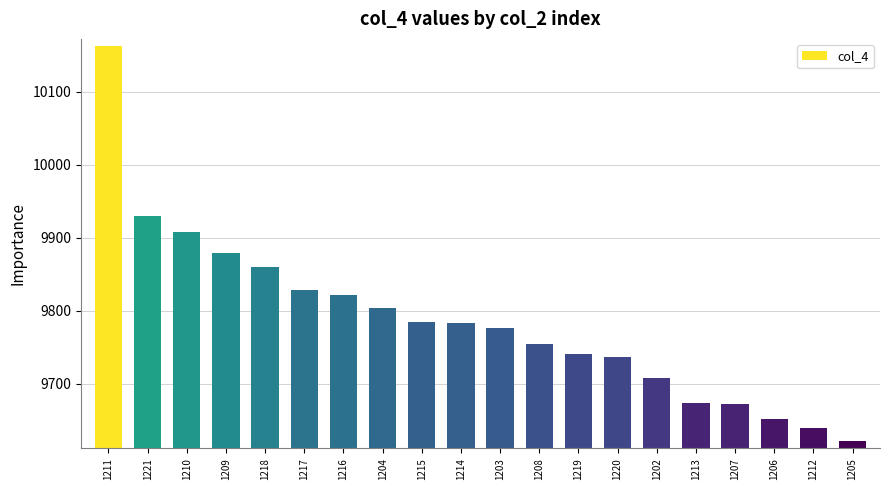

Is it true that the value at 1203 is 14858?

False